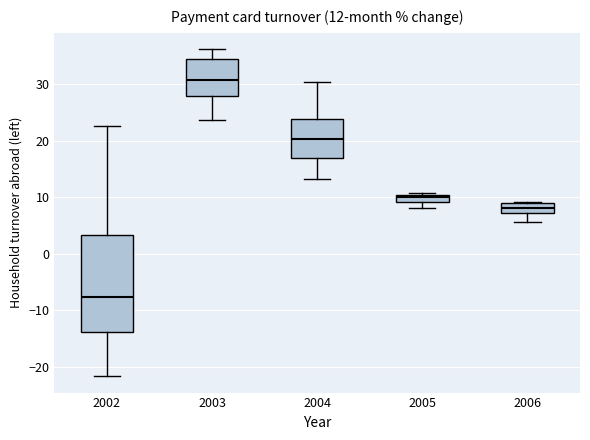

Comparing the boxes themselves (not the whiskers), which one is the tallest?

2002